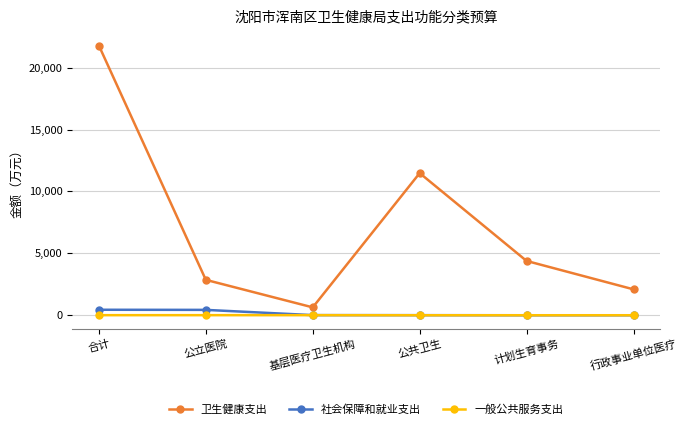

What is the difference between the maximum and minimum values in the 社会保障和就业支出 series?

443.1